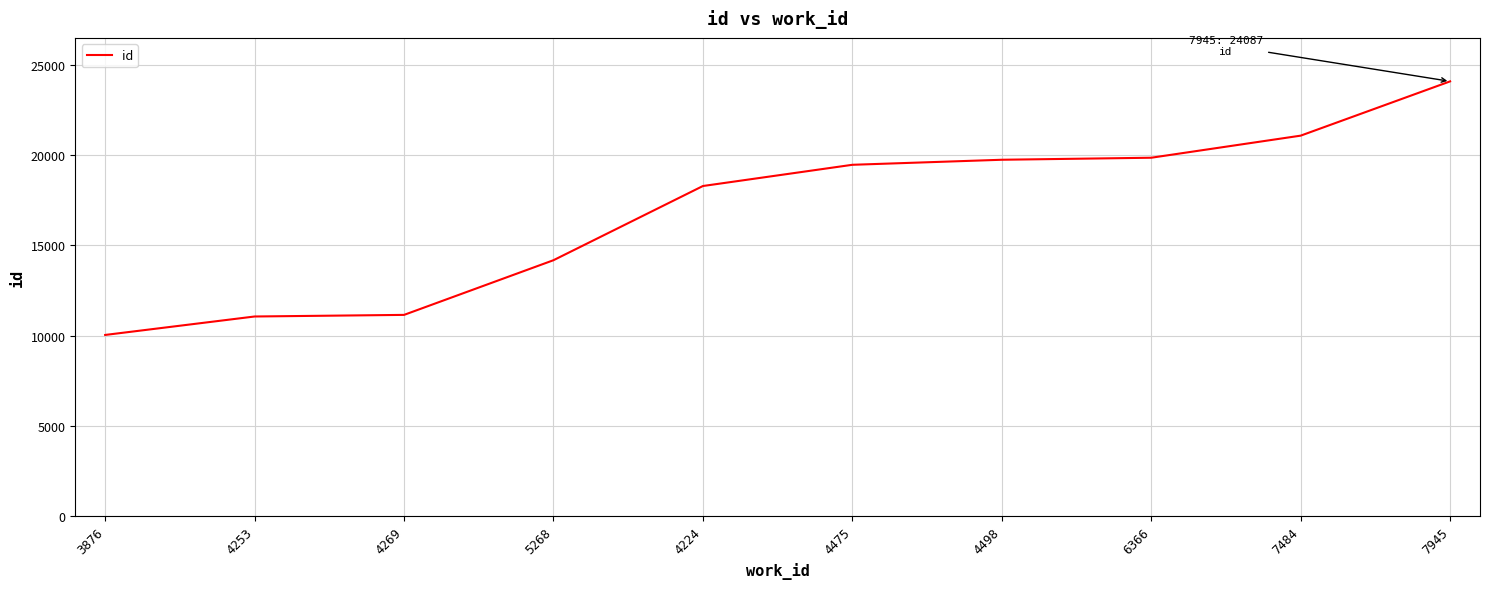

What is the difference between the maximum and minimum values?

14043